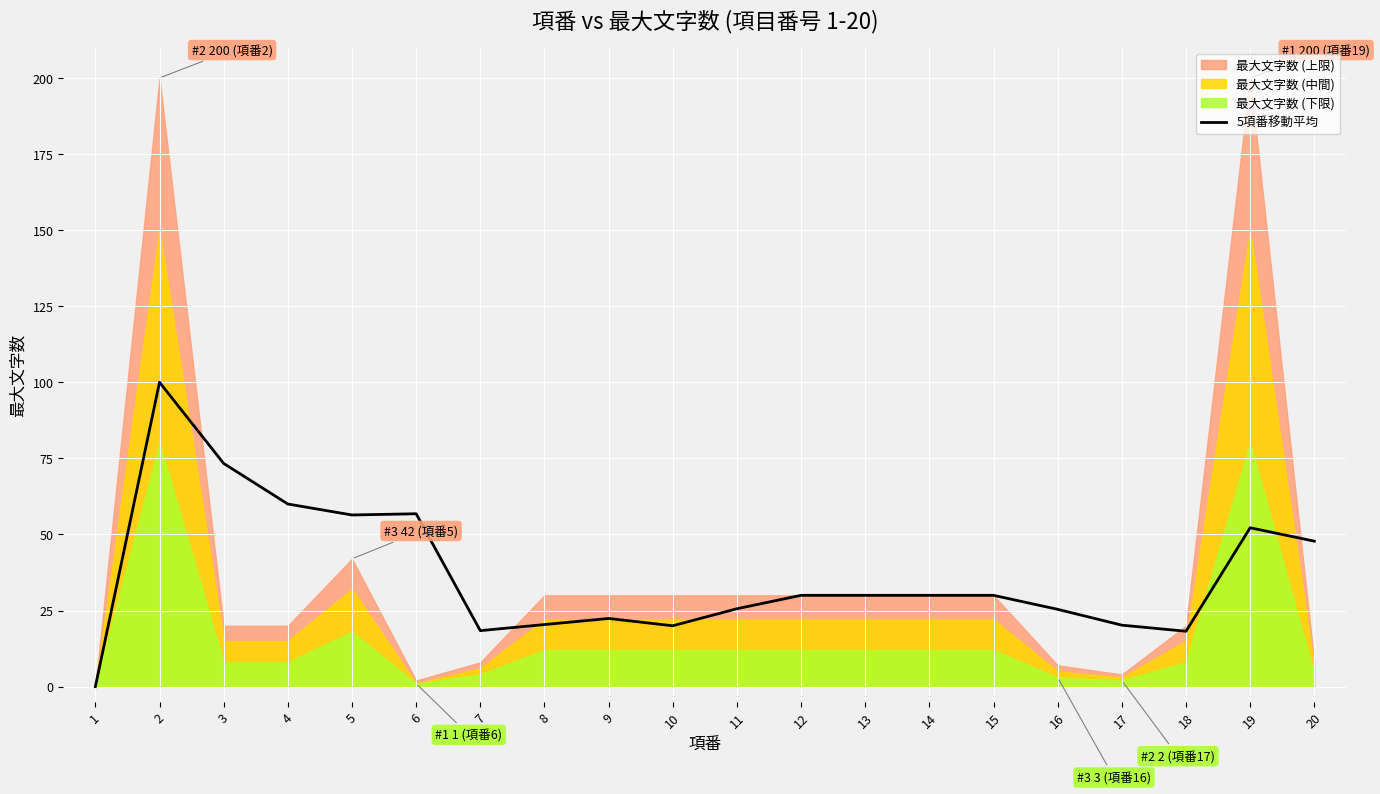

What is the difference between the values at 6 and 20?

9.0